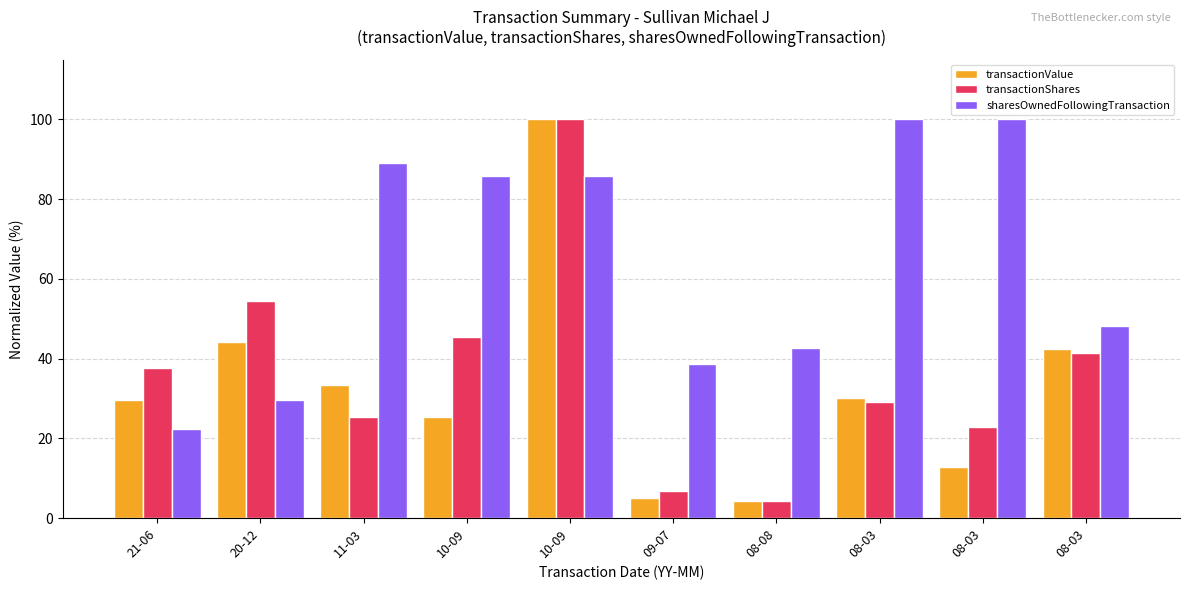

What is the difference between the second highest and minimum values in the transactionShares series?

50.2